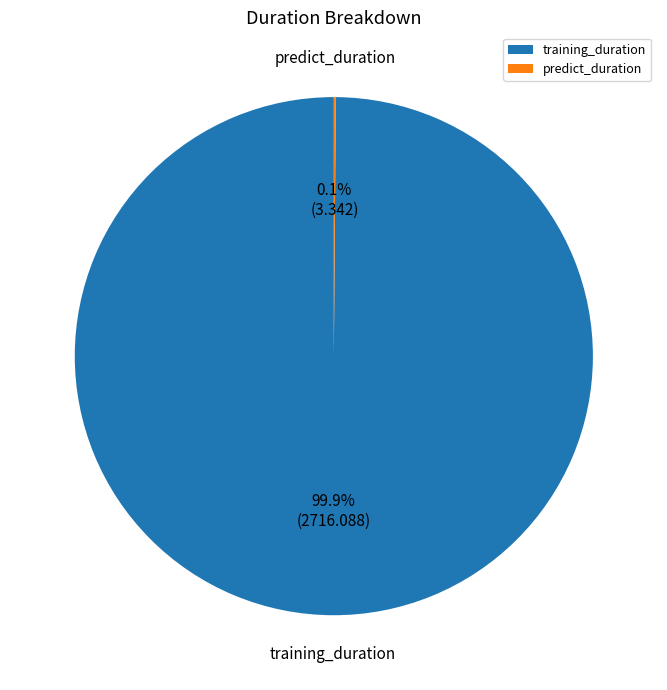

What is the largest slice in the pie chart?

training_duration